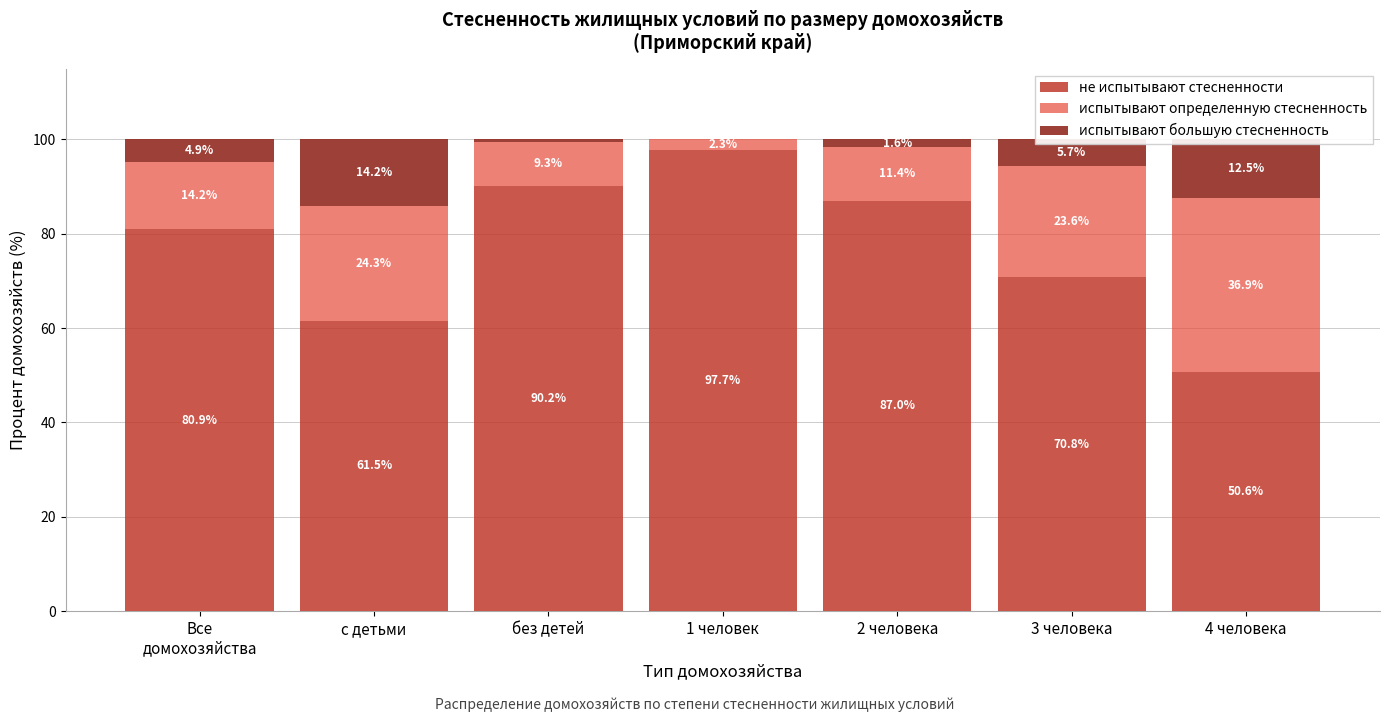

What value does the не испытывают стесненности series have at 4 человека?

50.6